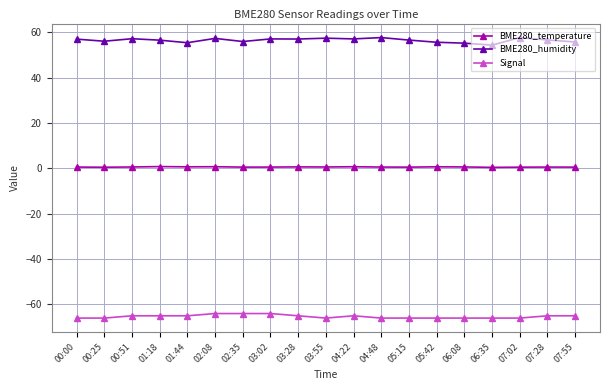

The BME280_temperature series shows 0.7 at 05:42. True or false?

True